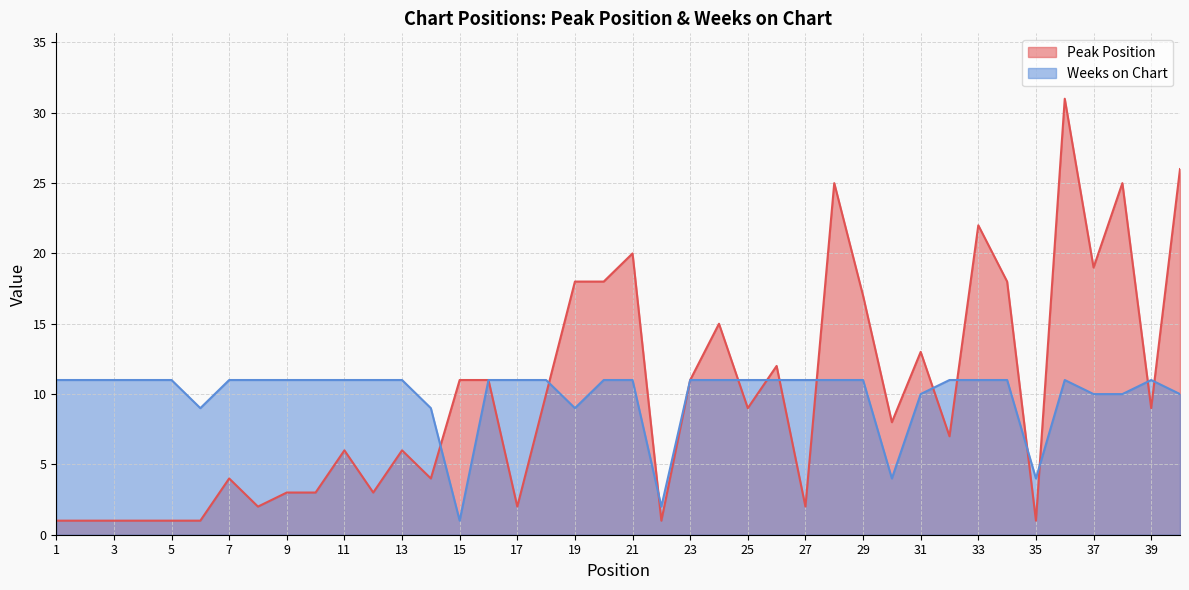

How many Weeks on Chart values are between 10 and 11?

33